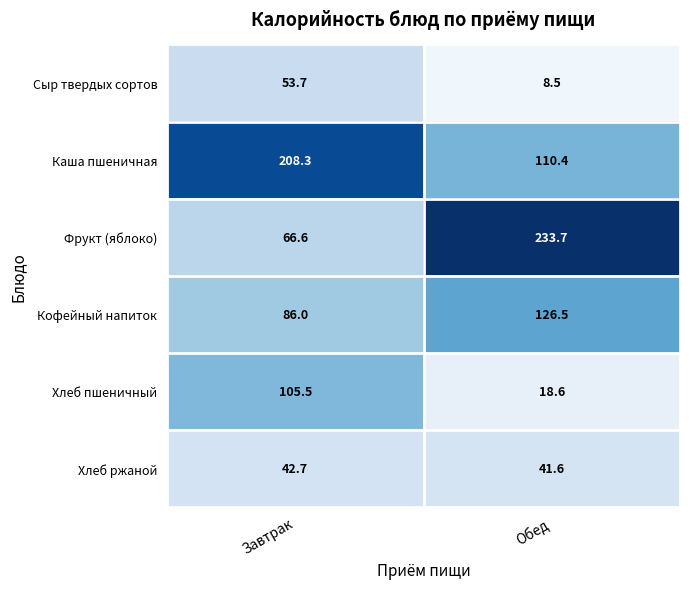

What is the difference between the maximum and minimum values in the Фрукт (яблоко) series?

167.1